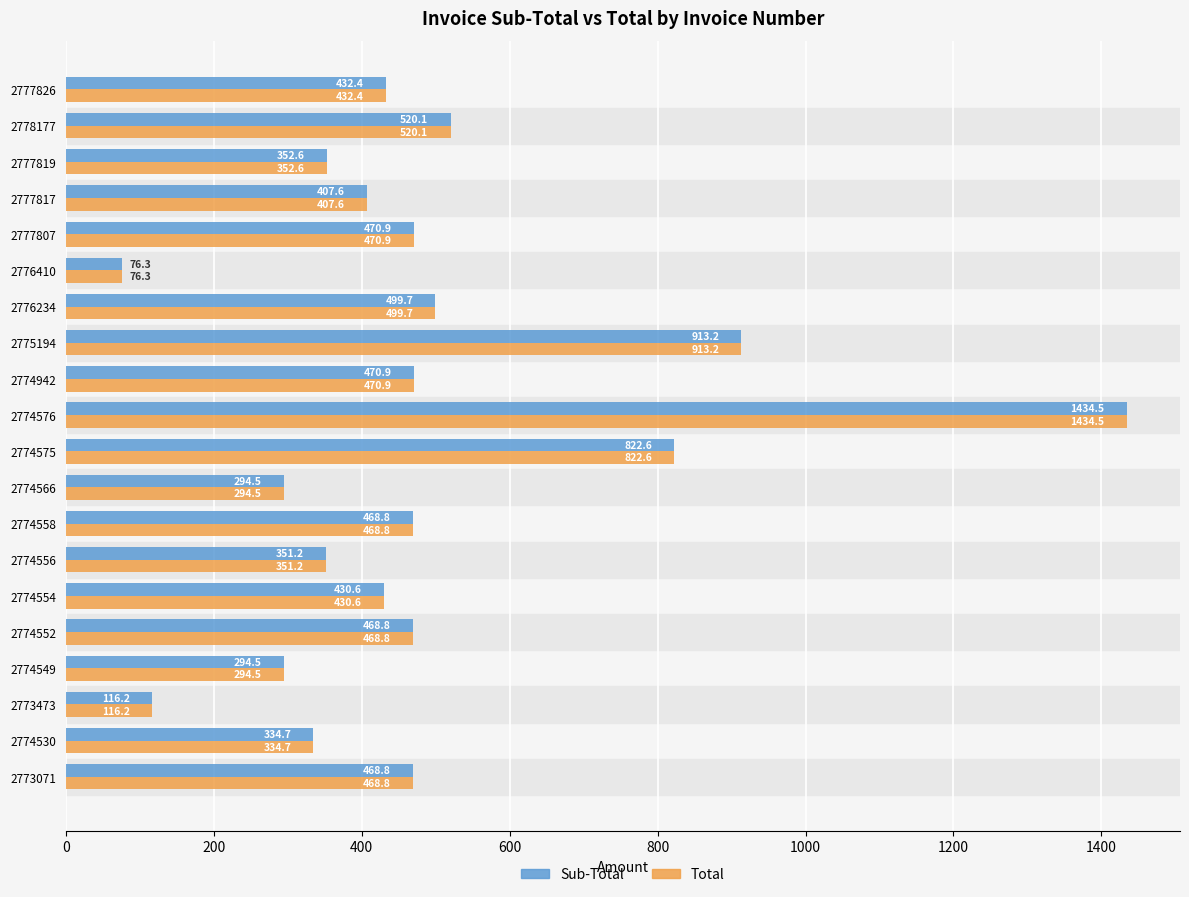

Where is Total nearest to the value 755?

2774575